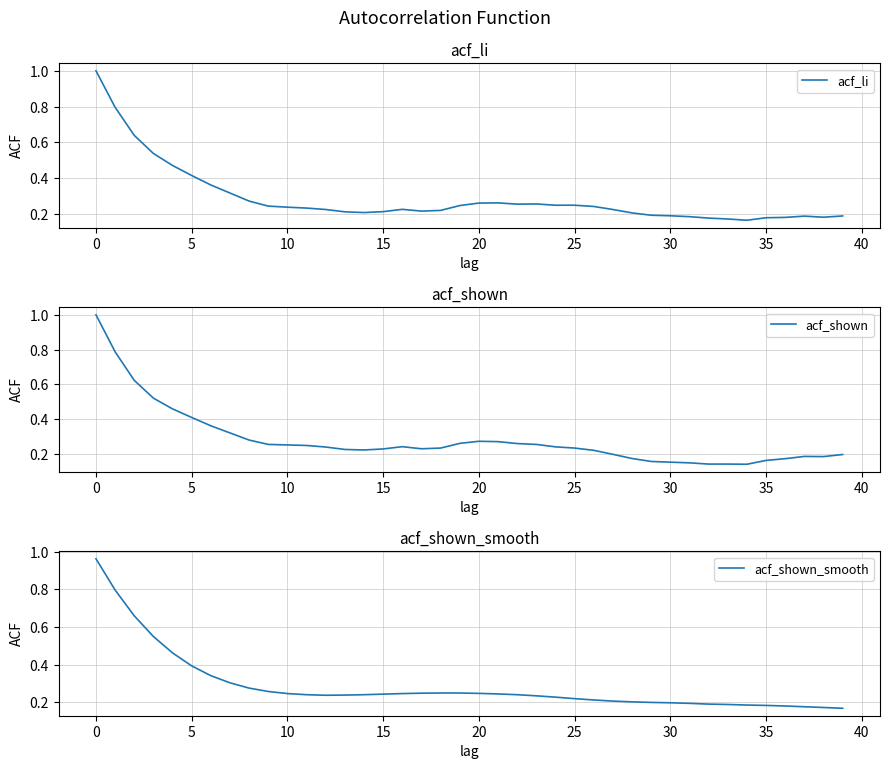

List the series in order of their overall mean, lowest first.

acf_shown, acf_li, acf_shown_smooth